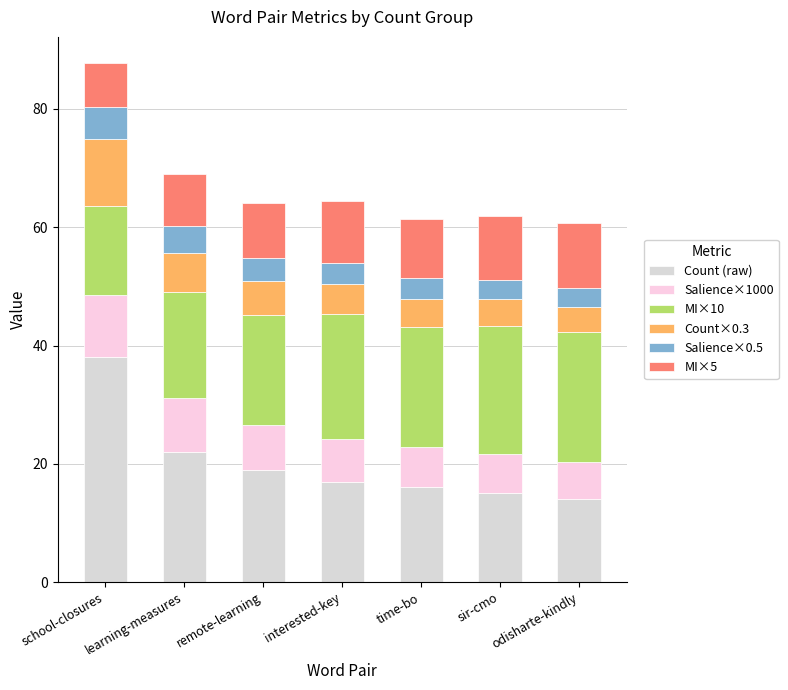

Does the chart contain stacked bars?

Yes